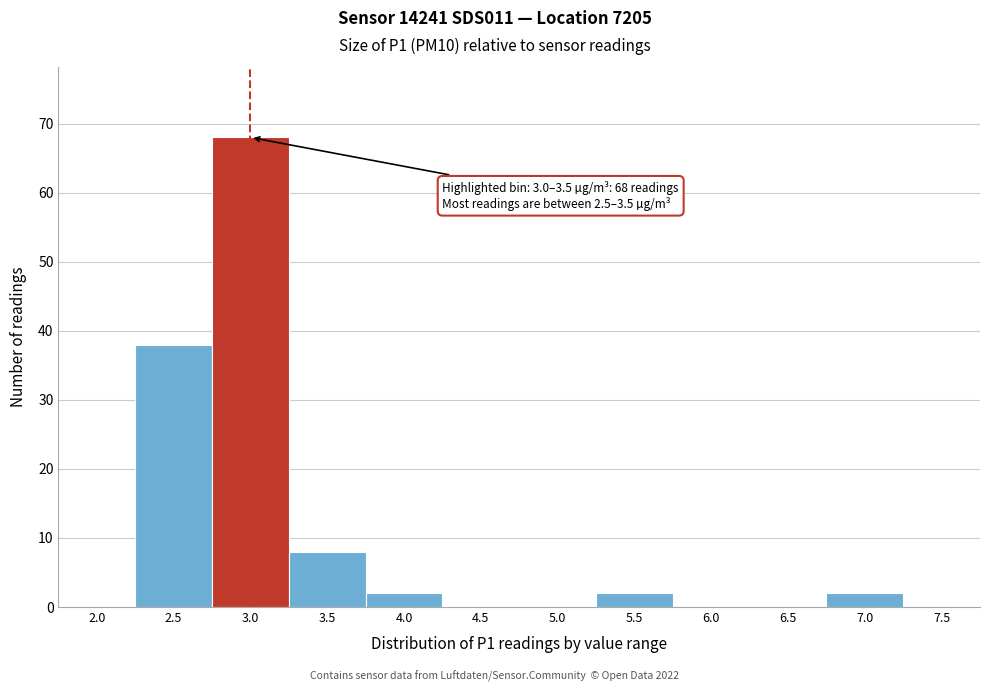

Reading right to left, transcribe all the data shown in this chart.

7.5=0	7.0=2	6.5=0	6.0=0	5.5=2	5.0=0	4.5=0	4.0=2	3.5=8	3.0=68	2.5=38	2.0=0